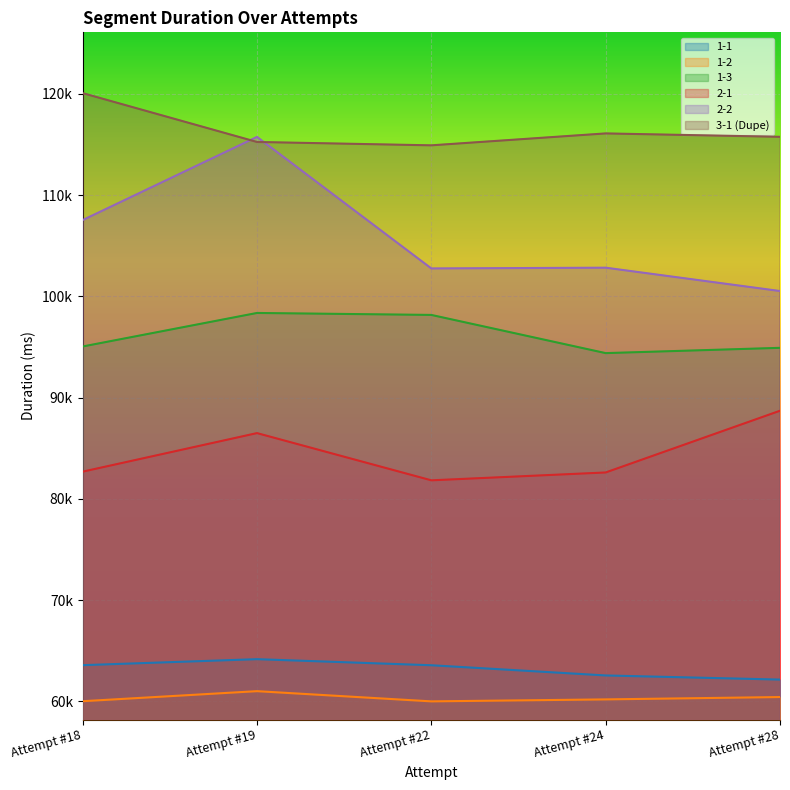

Count the number of categories in the chart.

5